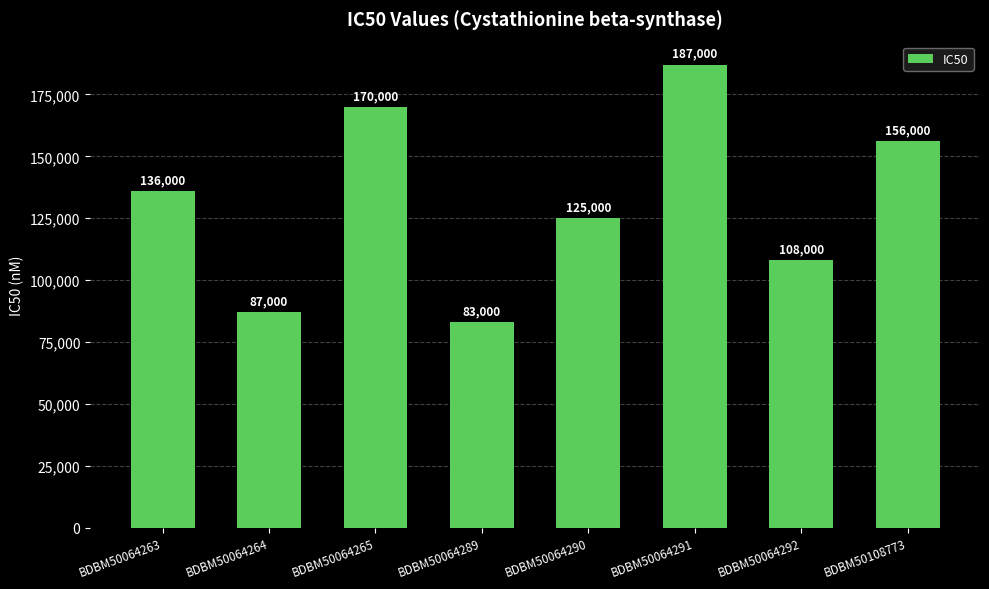

List the labels in order of value, largest first.

BDBM50064291, BDBM50064265, BDBM50108773, BDBM50064263, BDBM50064290, BDBM50064292, BDBM50064264, BDBM50064289